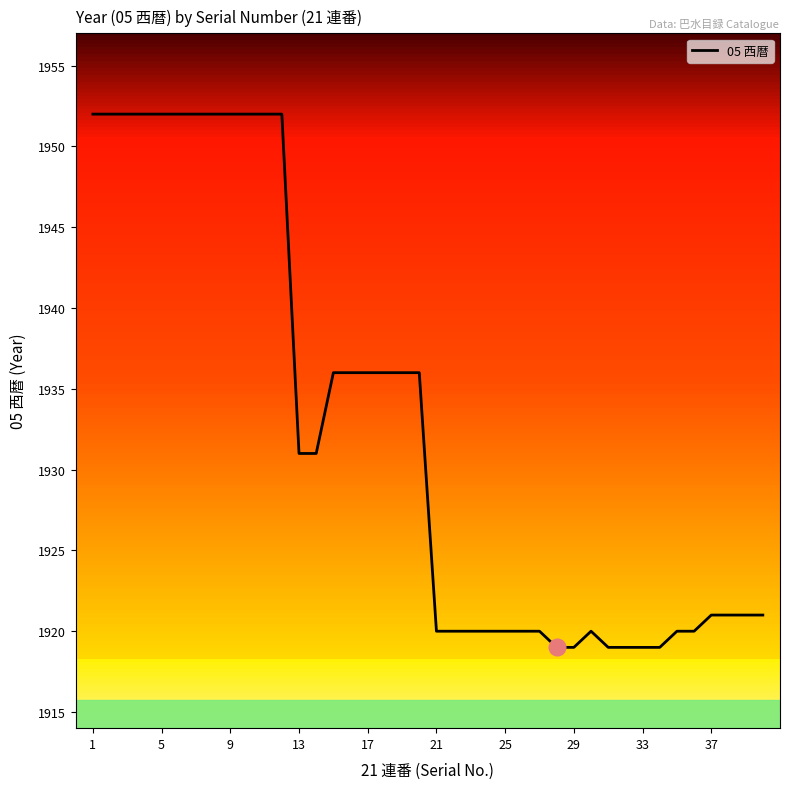

What is the difference between the maximum and minimum values?

33